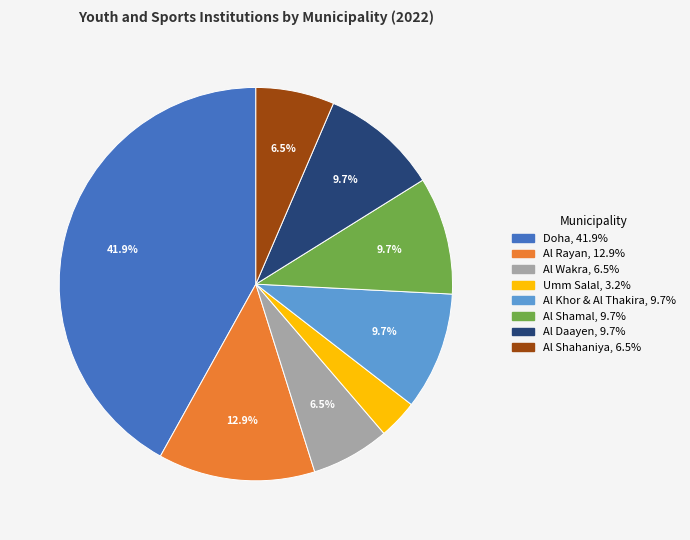

True or false: Al Daayen accounts for 23% of the total.

False